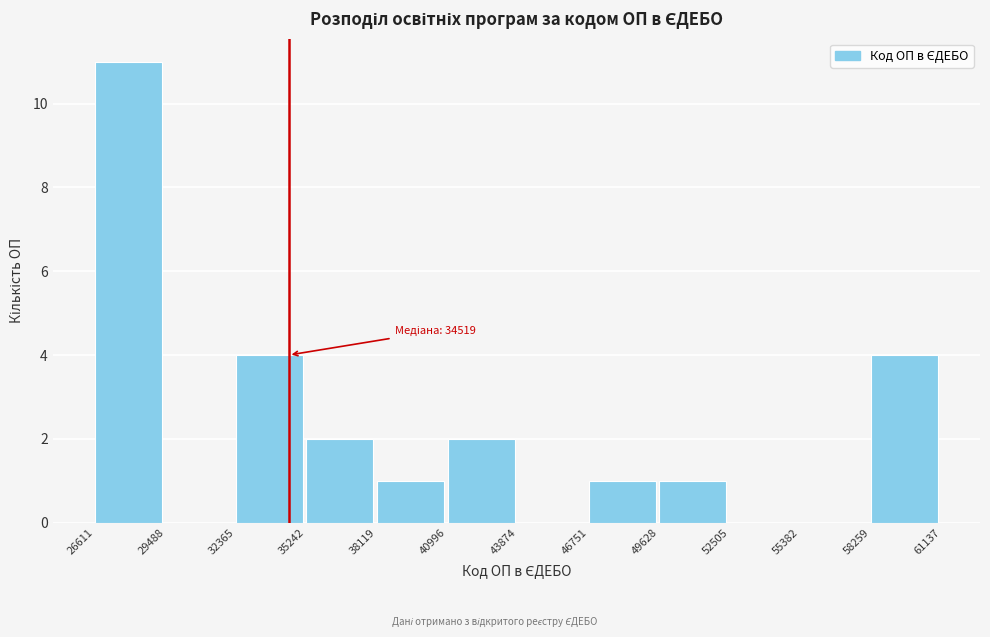

Over which range of the x-axis is the bar tallest?

26611 to 29488